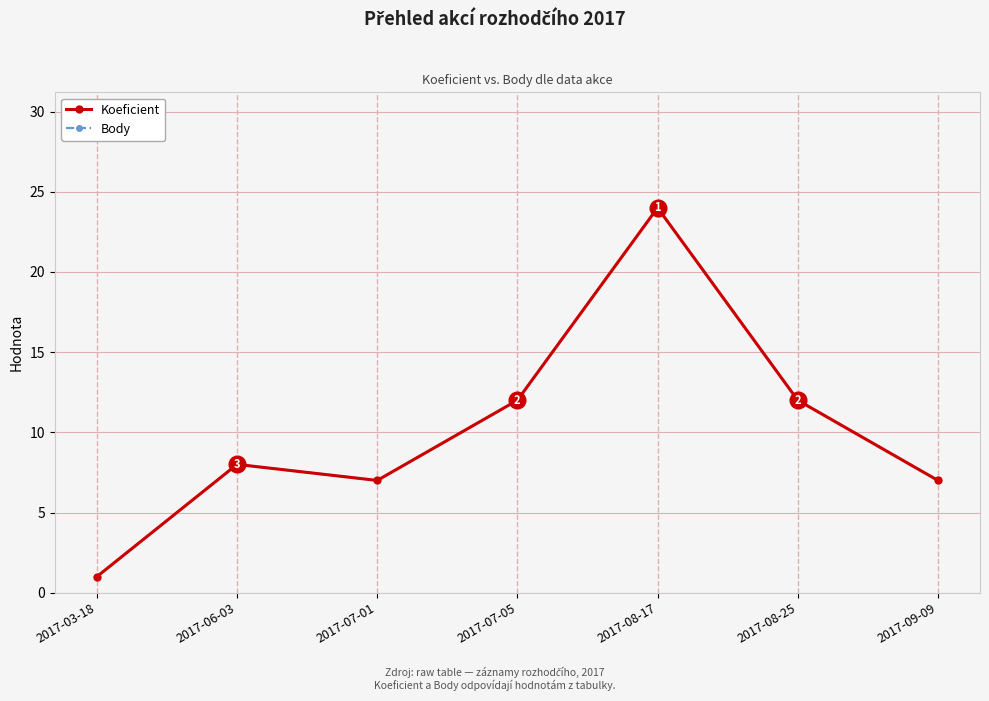

Is this an area chart (filled region under the line)?

No